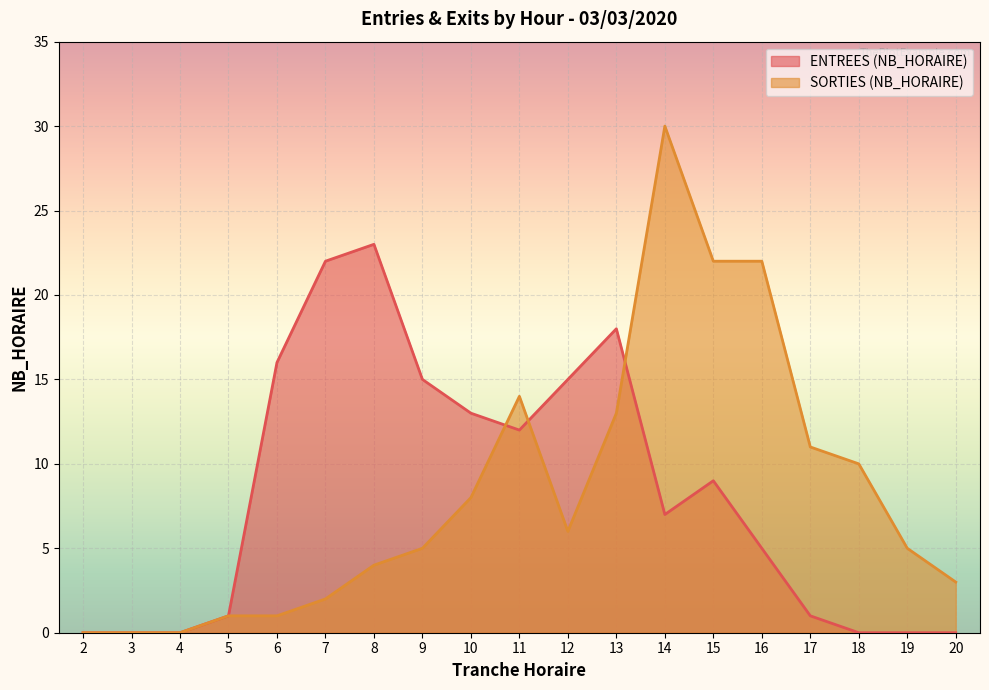

Reading left to right, extract all data points from this chart.

ENTREES (NB_HORAIRE): 0	0	0	1	16	22	23	15	13	12	15	18	7	9	5	1	0	0	0
SORTIES (NB_HORAIRE): 0	0	0	1	1	2	4	5	8	14	6	13	30	22	22	11	10	5	3